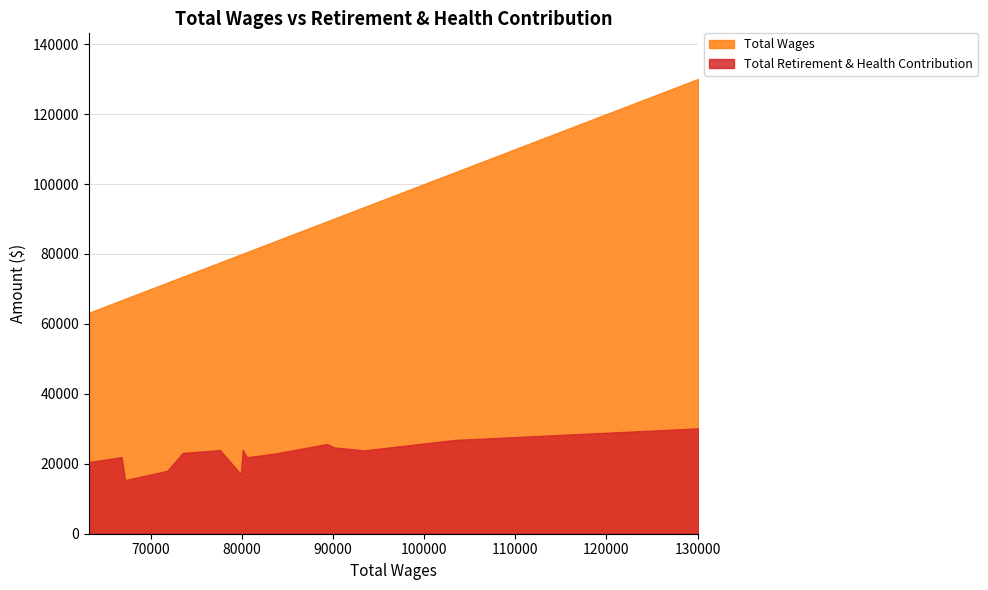

Which category has the highest value in the Total Retirement & Health Contribution series?

130094